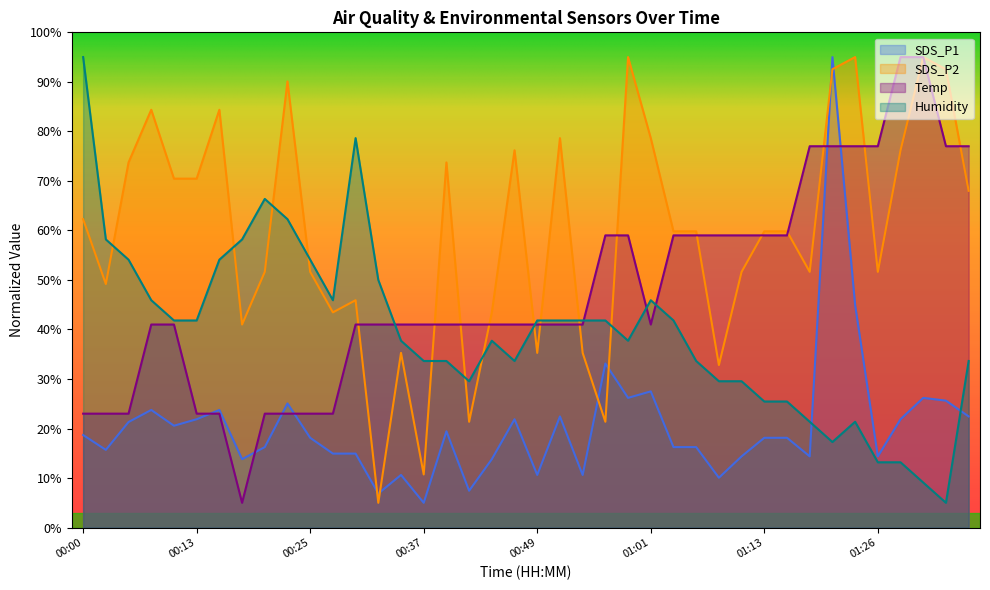

True or false: Humidity and SDS_P1 cross at least once.

True